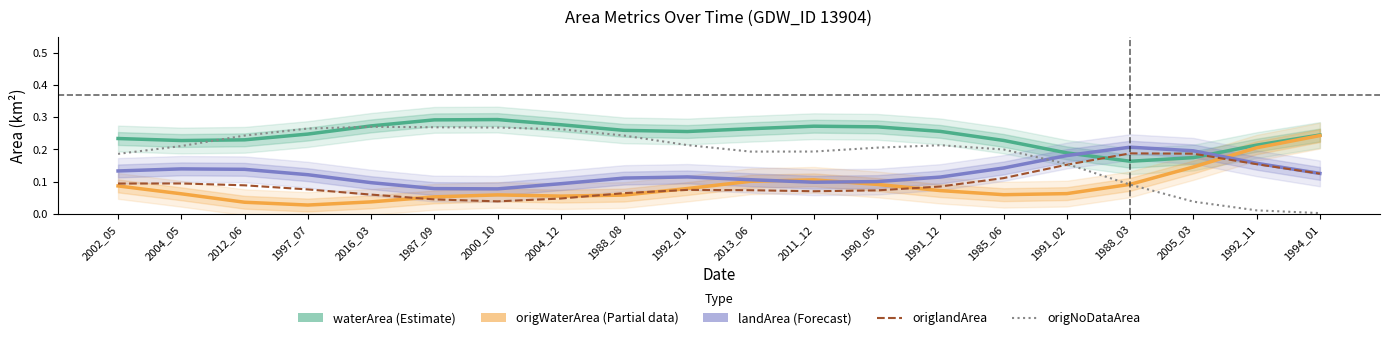

Rank the series at 2002_05 from highest to lowest value.

waterArea (Estimate), origNoDataArea, landArea (Forecast), origlandArea, origWaterArea (Partial)